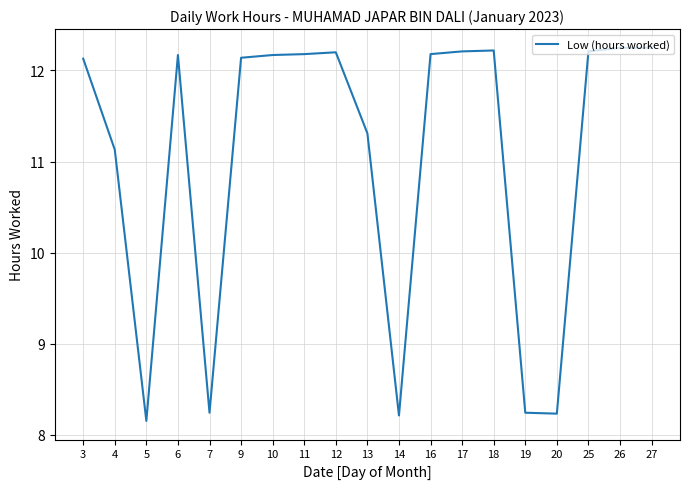

What is the difference between the values at 7 and 3?

3.9